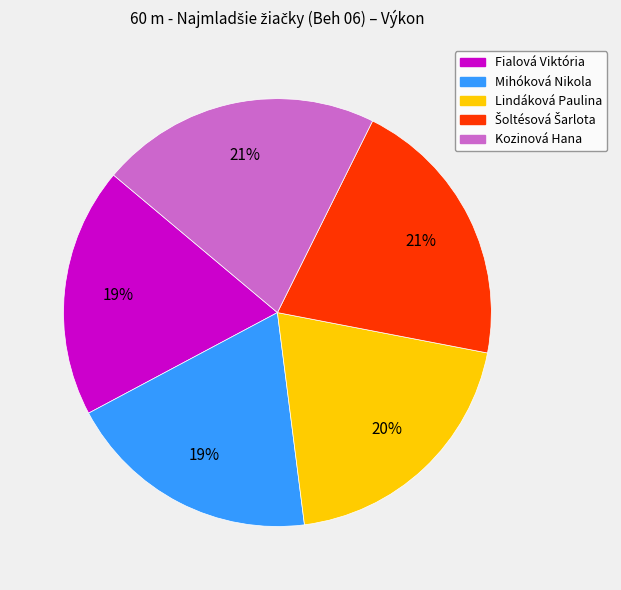

What is the ratio of the value at Kozinová Hana to the value at Mihóková Nikola?

1.1